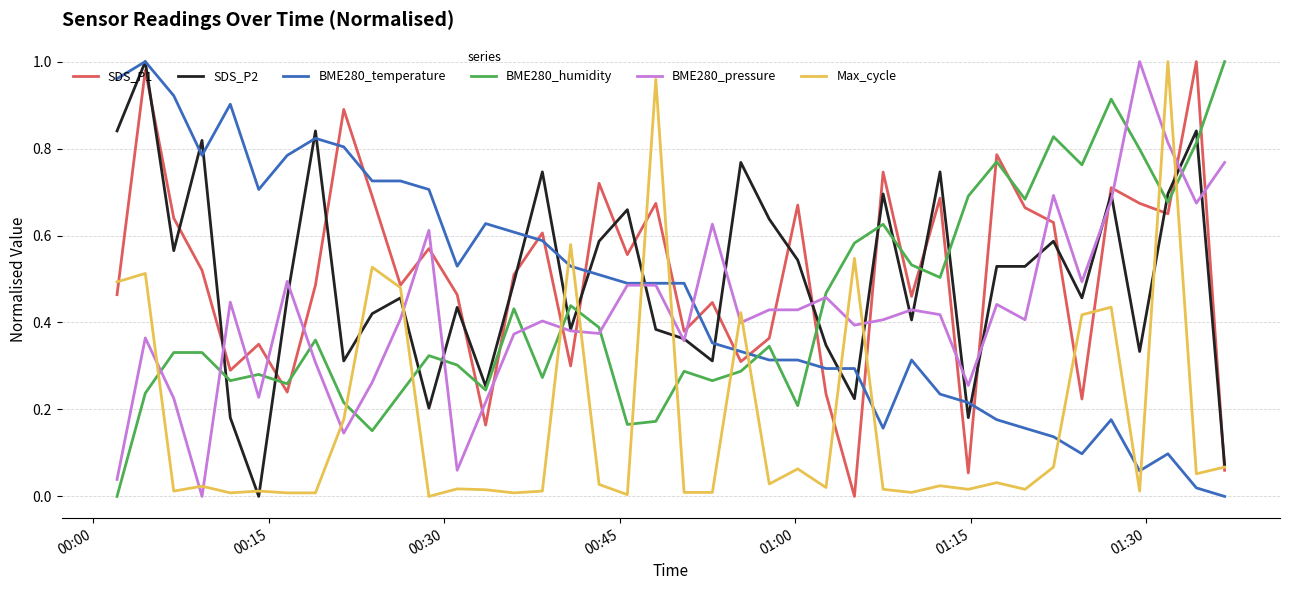

Which series ends up on top after the final intersection of Max_cycle and BME280_pressure?

BME280_pressure